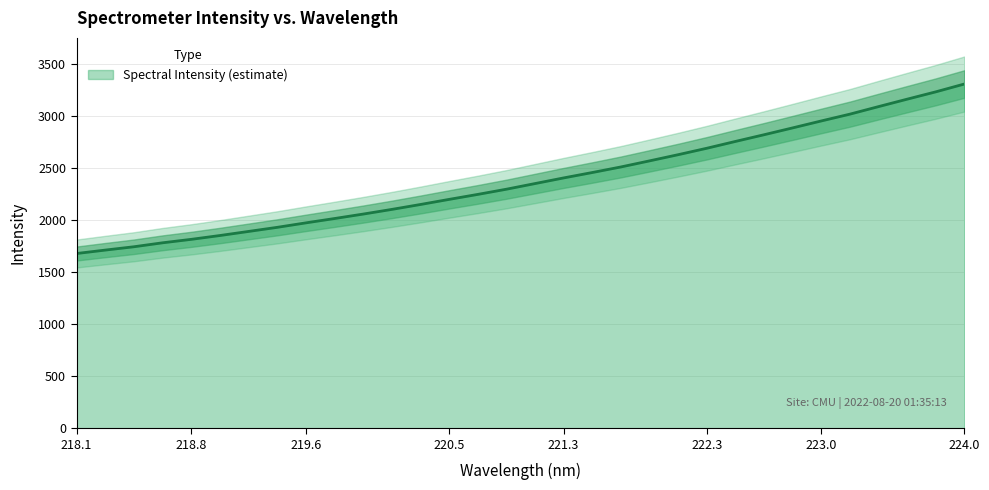

What is the maximum value shown in the chart?

3309.8